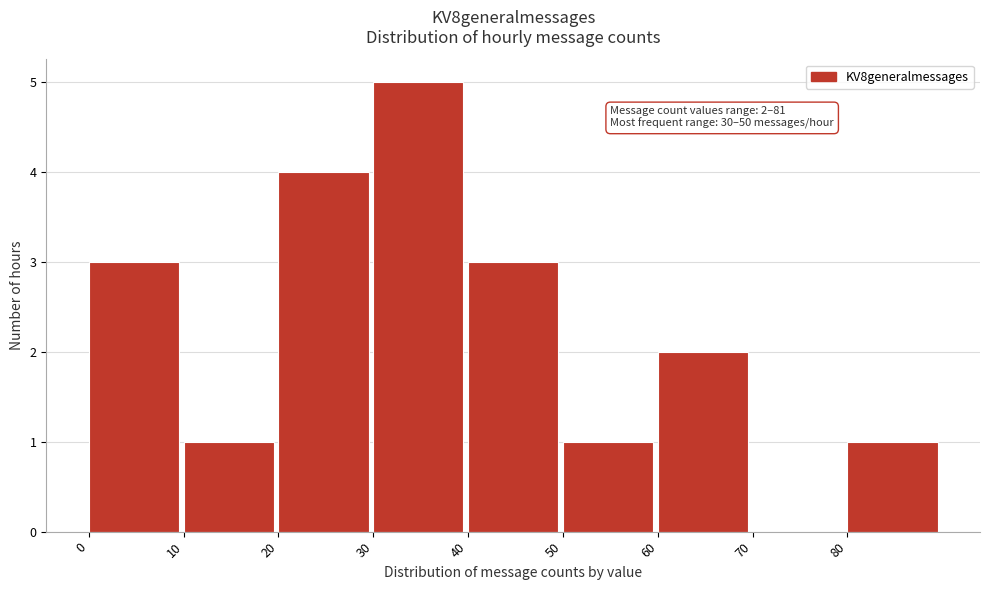

Which range on the x-axis has the tallest bar?

30 to 40